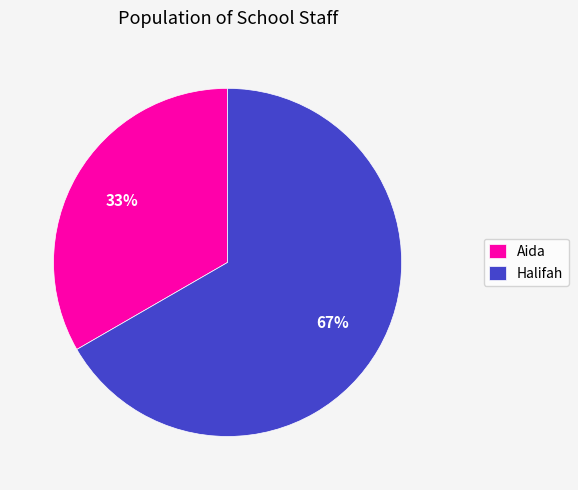

What is the largest slice in the pie chart?

Halifah